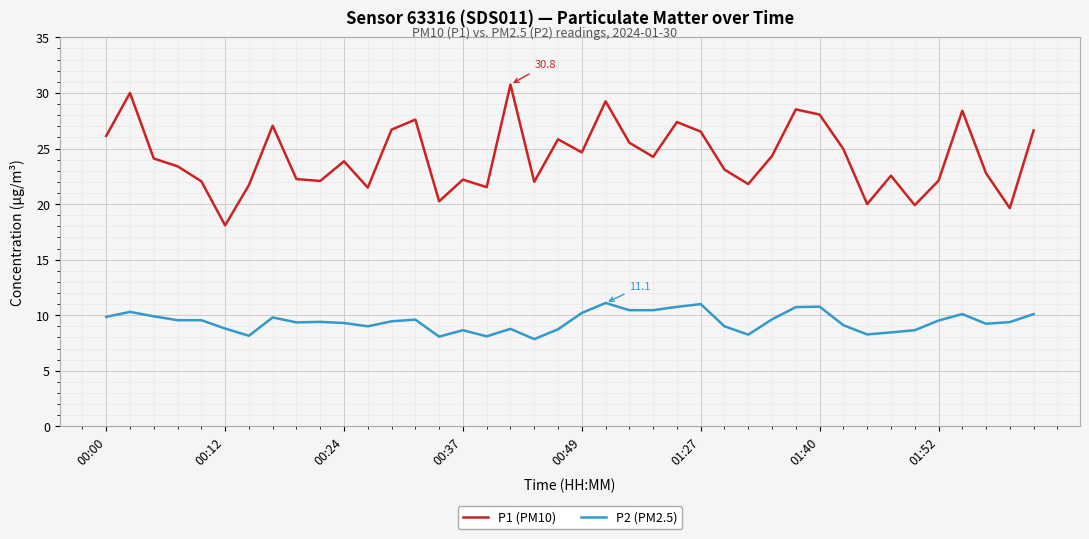

At how many categories does at least one series exceed 16?

40